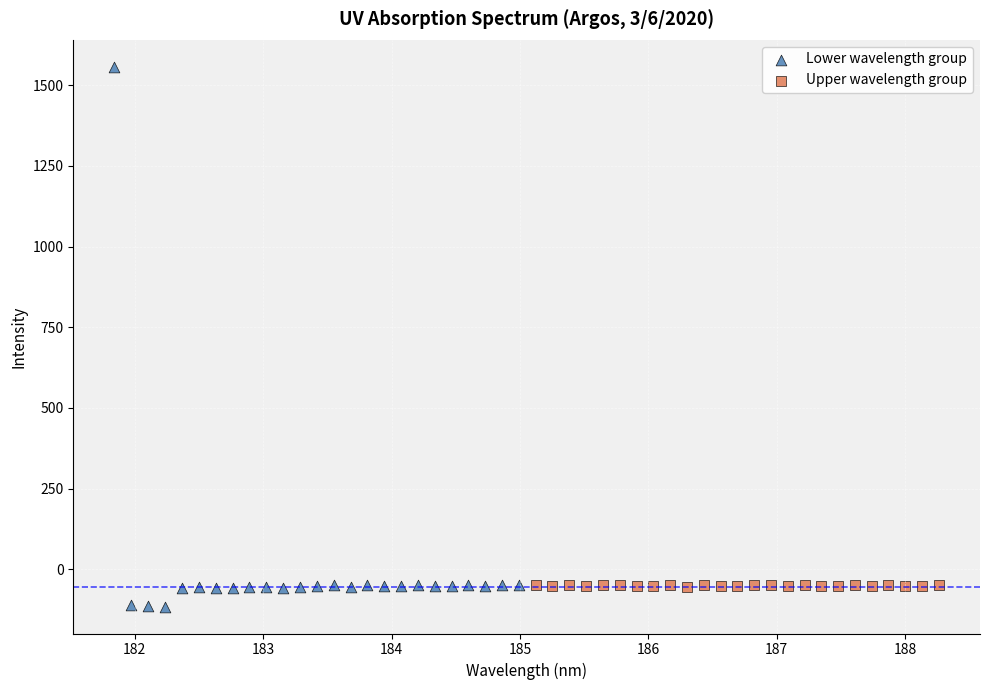

Which series has the largest Y range (max minus min)?

Lower wavelength group